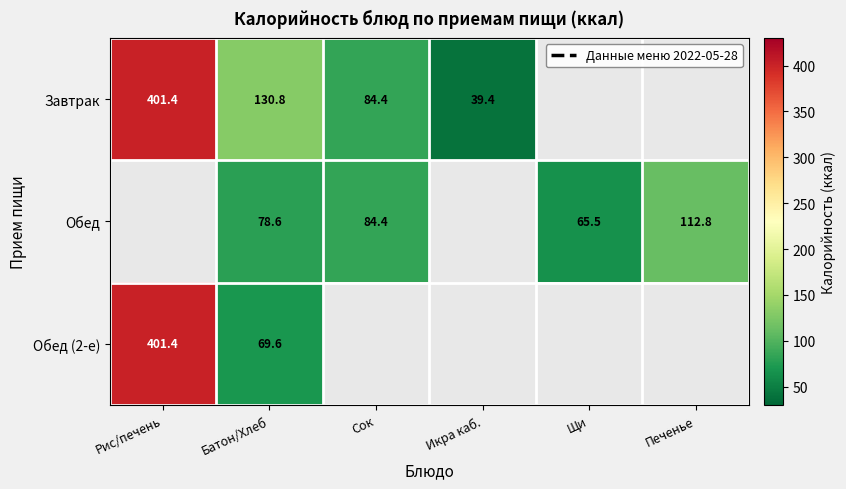

Which series changed the most between Рис/печень and Батон/Хлеб?

Обед (2-е)